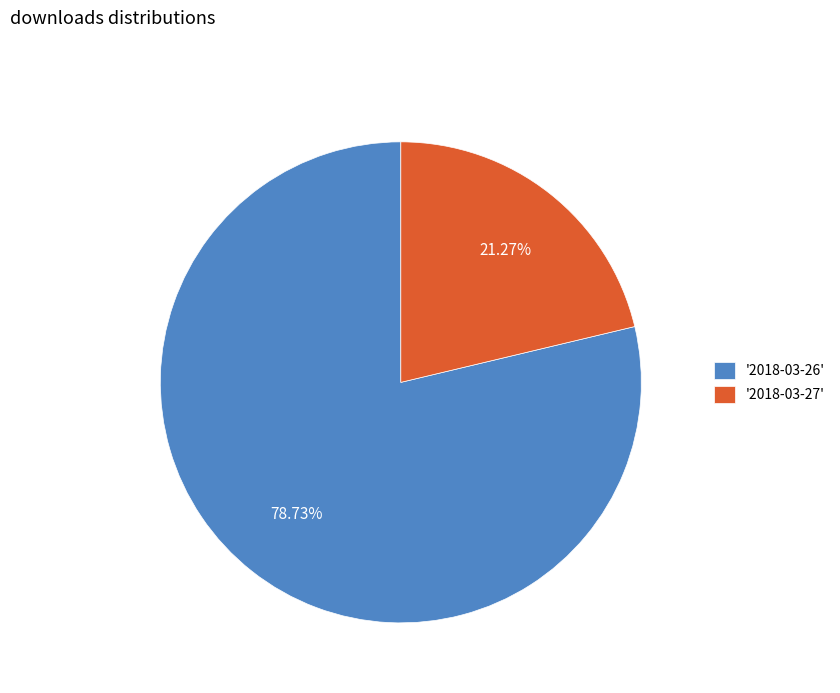

How many segments does this pie chart have?

2